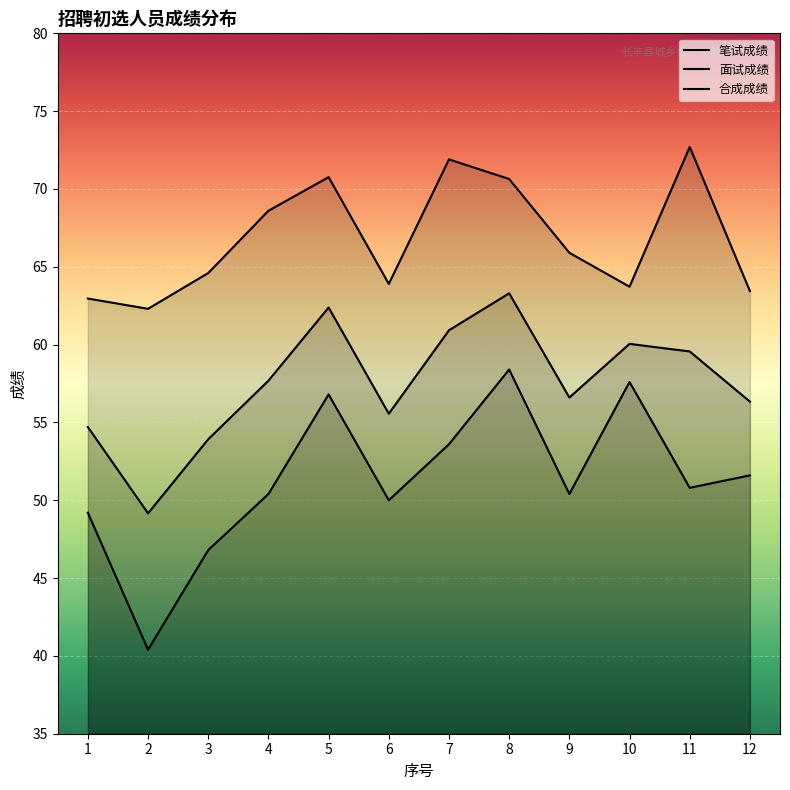

At which label is 面试成绩 closest to 67?

9